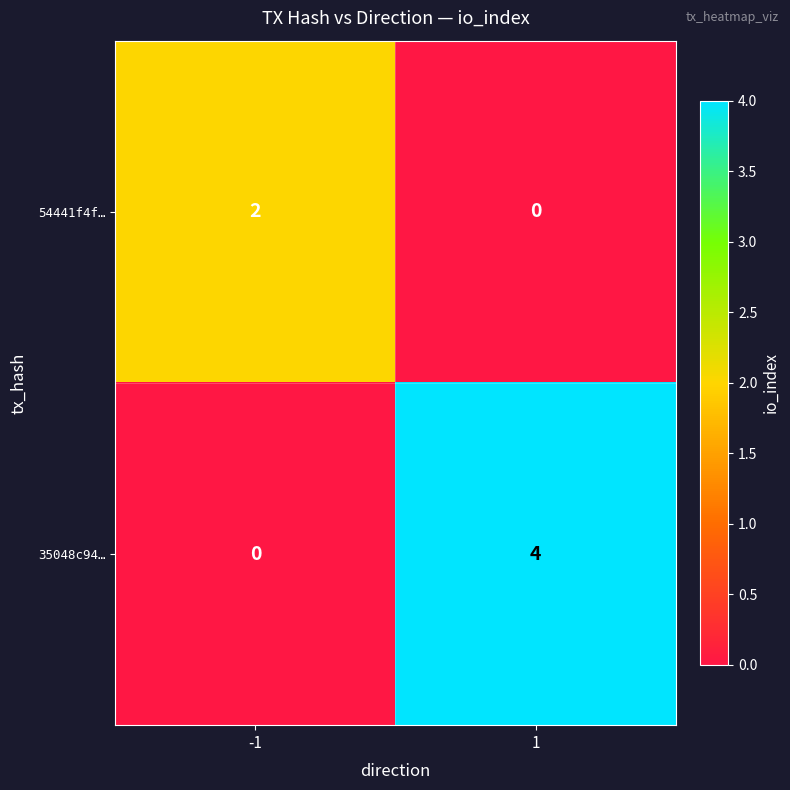

The value of 54441f4f… at 1 is 1. True or false?

False